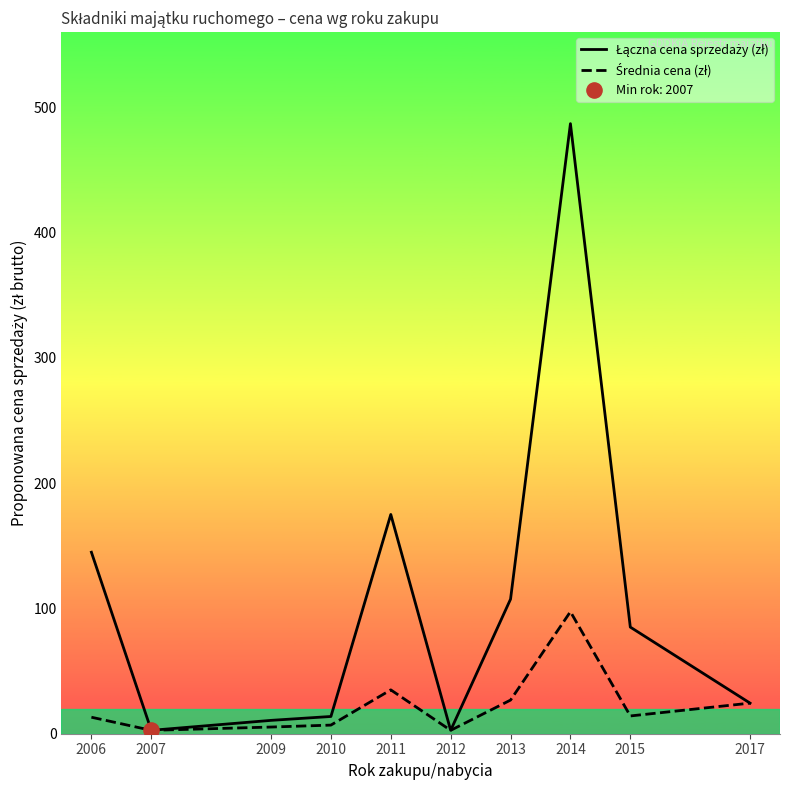

At which category is the sum across all series the highest?

2014